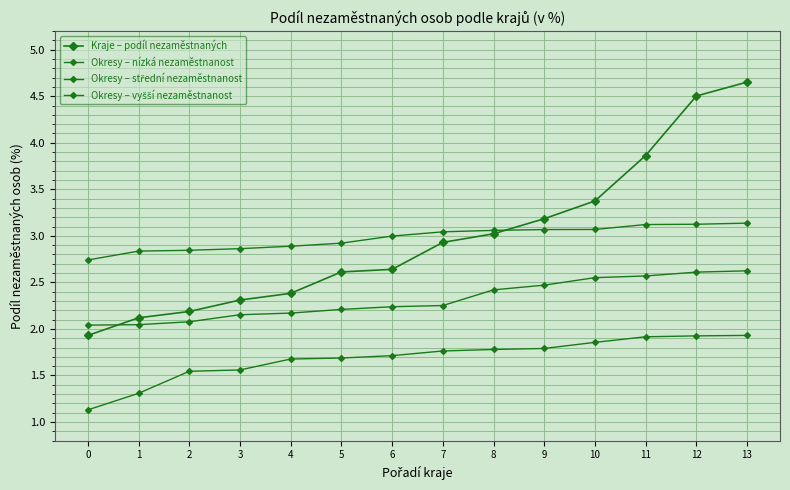

How many lines are shown in the chart?

4